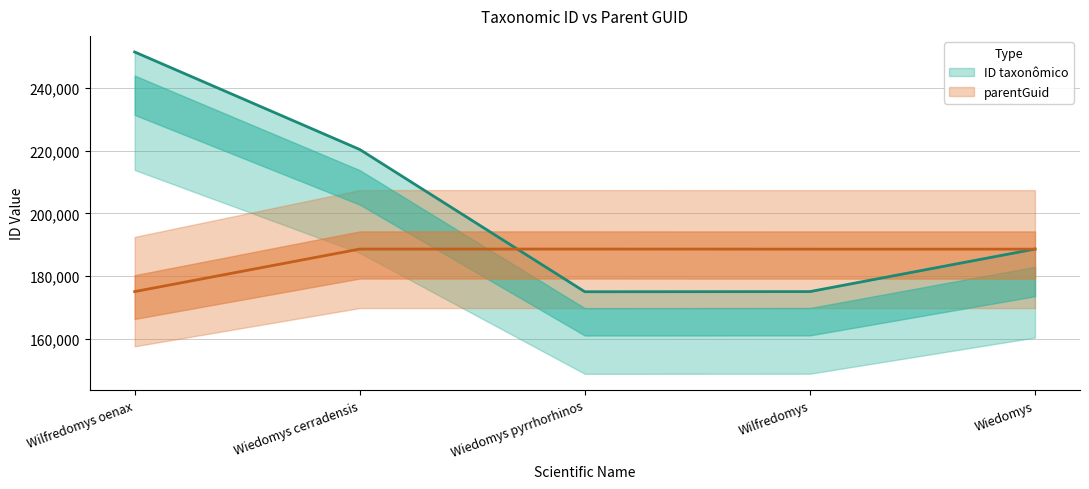

Rank the series at Wiedomys pyrrhorhinos from lowest to highest value.

ID taxonômico, parentGuid